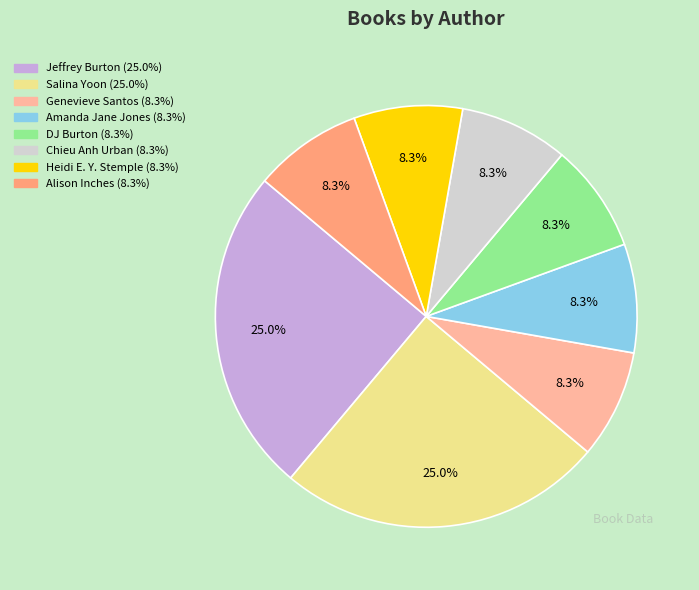

Combined, do Salina Yoon and DJ Burton account for over 50%?

No